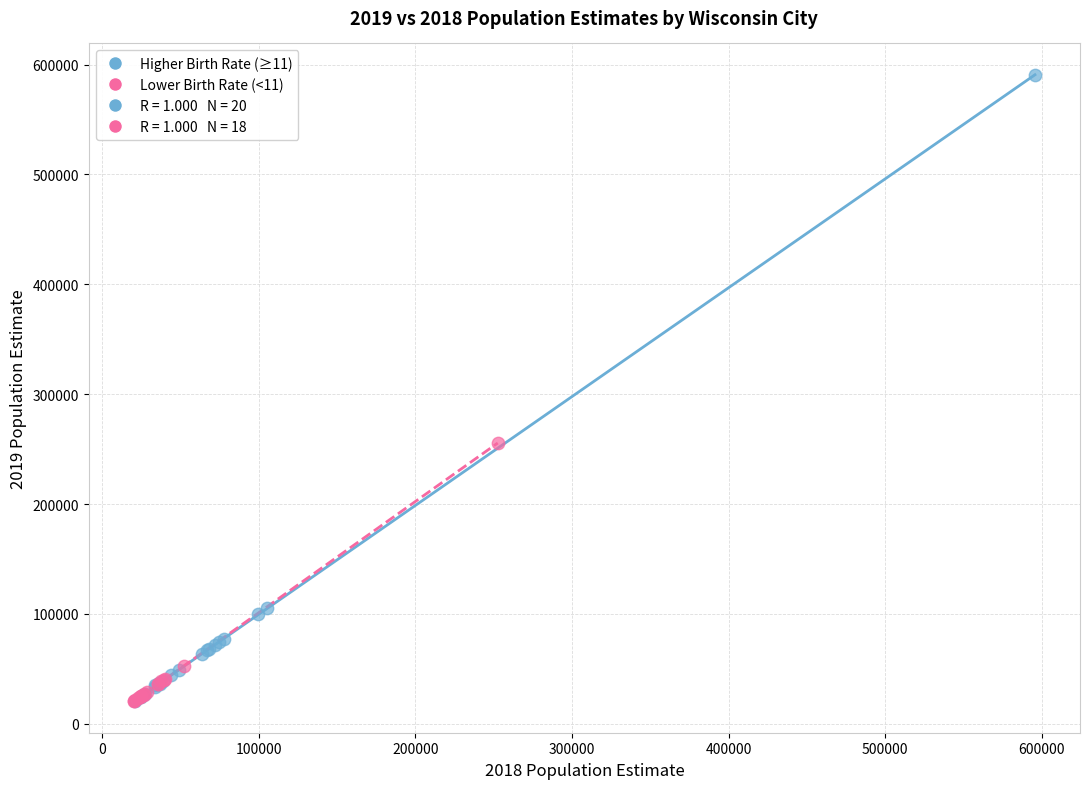

Which series contains the highest Y value?

Higher Birth Rate (≥11)